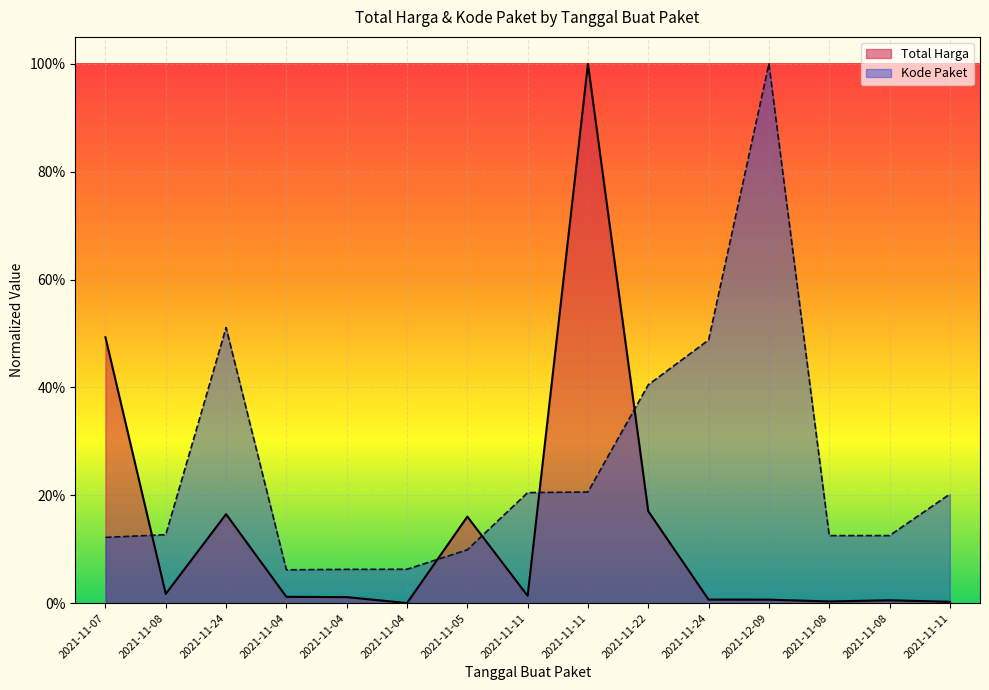

At which category does Kode Paket reach its first local peak?

2021-11-24